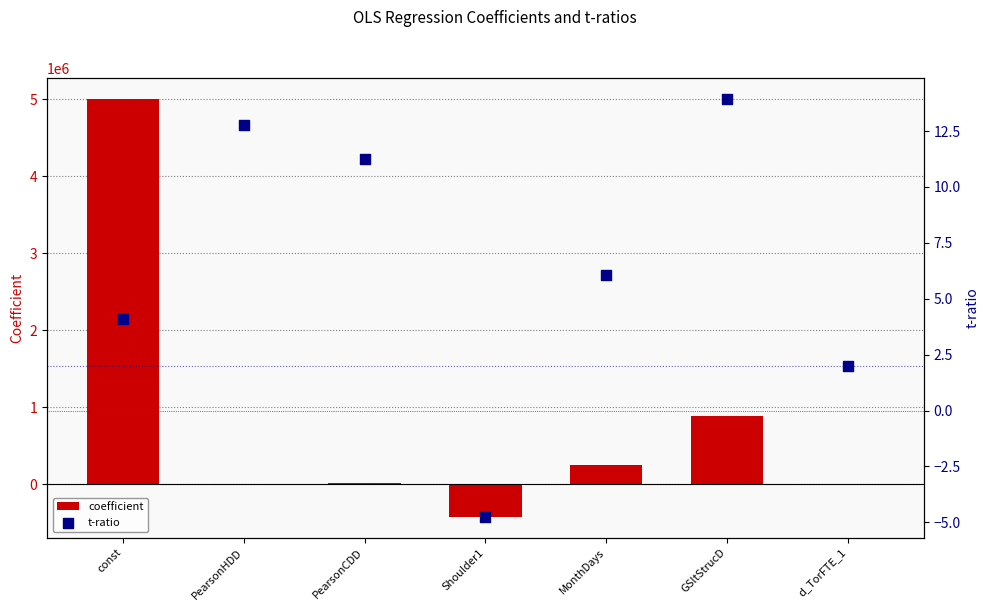

What are all the series names shown in the legend?

coefficient, t-ratio